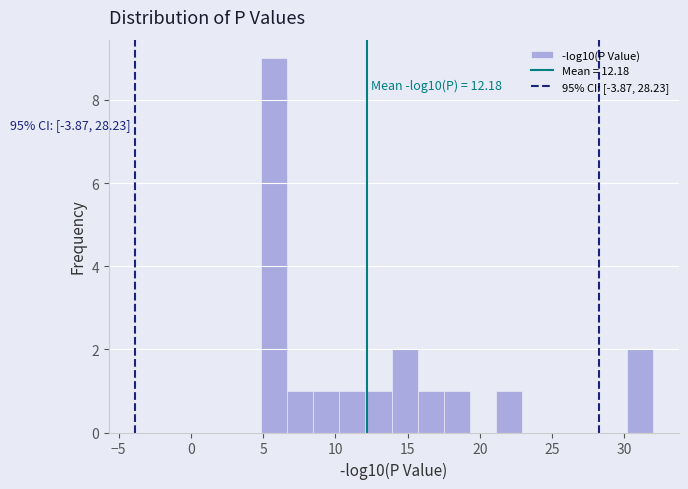

Read against the x-axis, roughly where is the centre of the tallest bar?

5.5